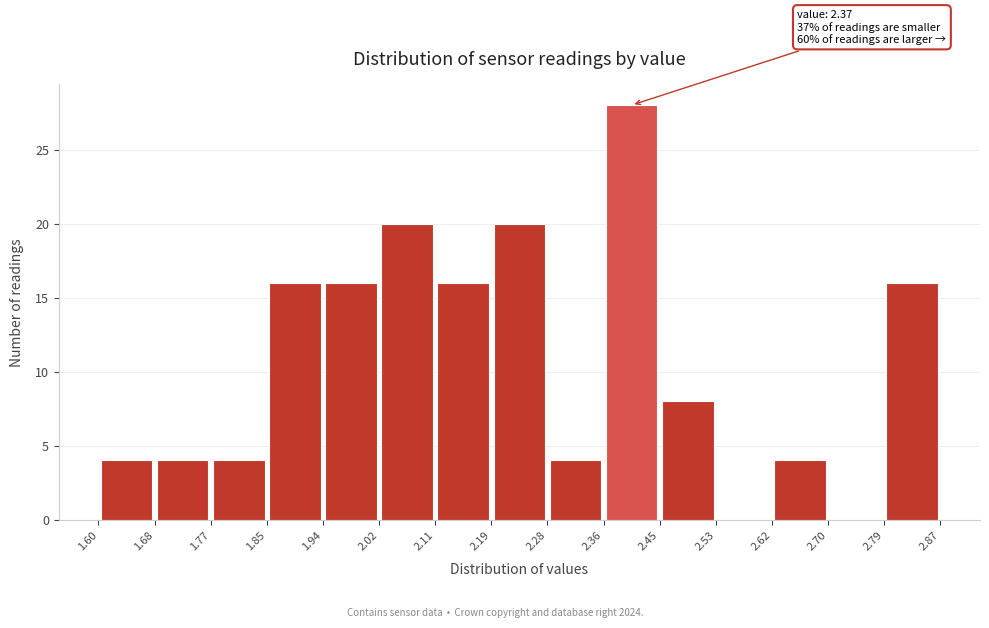

Which range on the x-axis has the tallest bar?

2.36 to 2.45